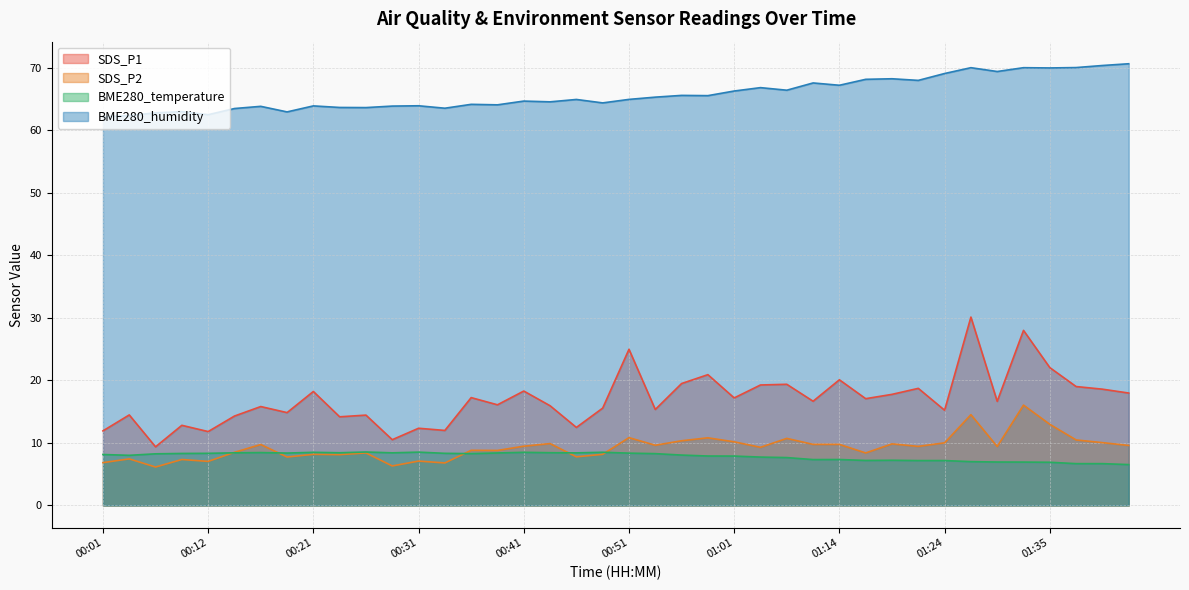

Between 01:14 and 01:27, which series saw the biggest shift?

SDS_P1